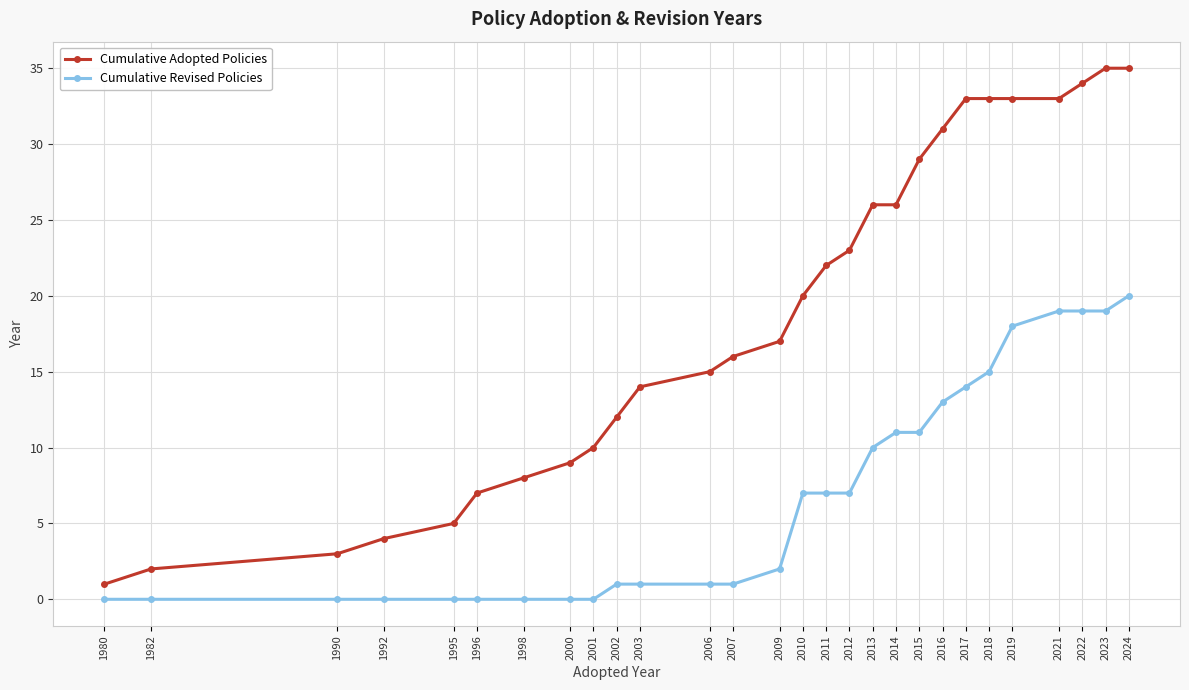

True or false: Cumulative Revised Policies and Cumulative Adopted Policies intersect in this chart.

False